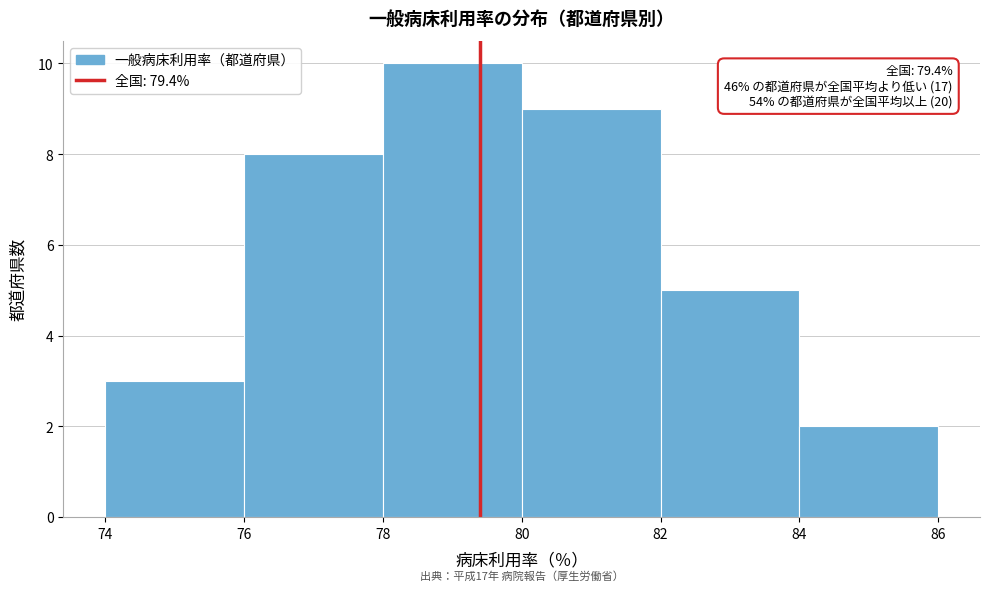

Over which range of the x-axis is the bar tallest?

78 to 80